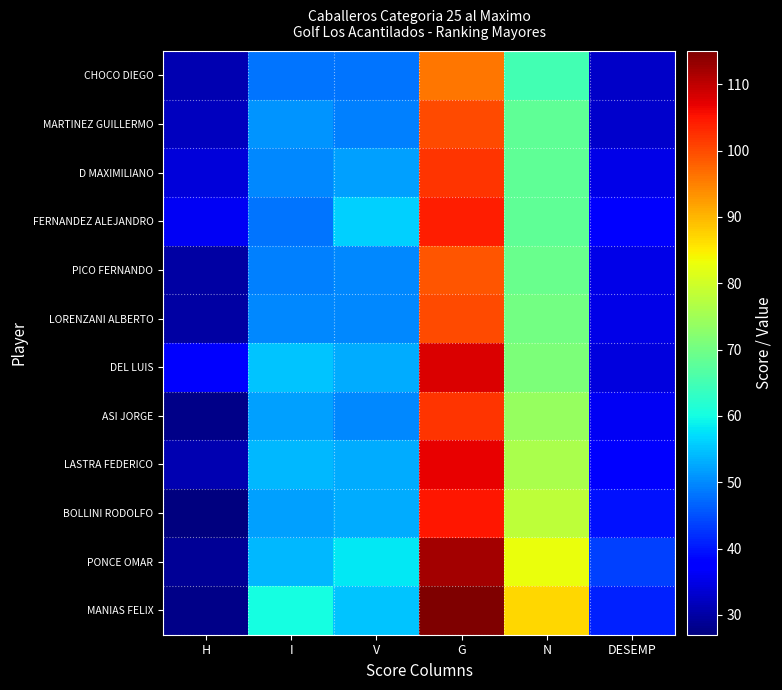

At which category does the chart reach its minimum across all series?

H